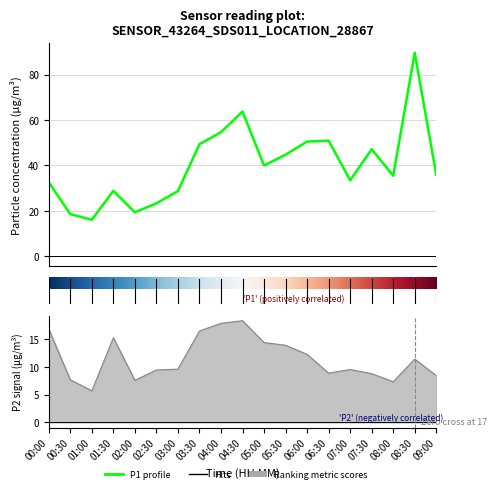

List the labels in order of P1 value, largest first.

08:30, 04:30, 04:00, 06:30, 06:00, 03:30, 07:30, 05:30, 05:00, 09:00, 08:00, 07:00, 00:00, 01:30, 03:00, 02:30, 02:00, 00:30, 01:00